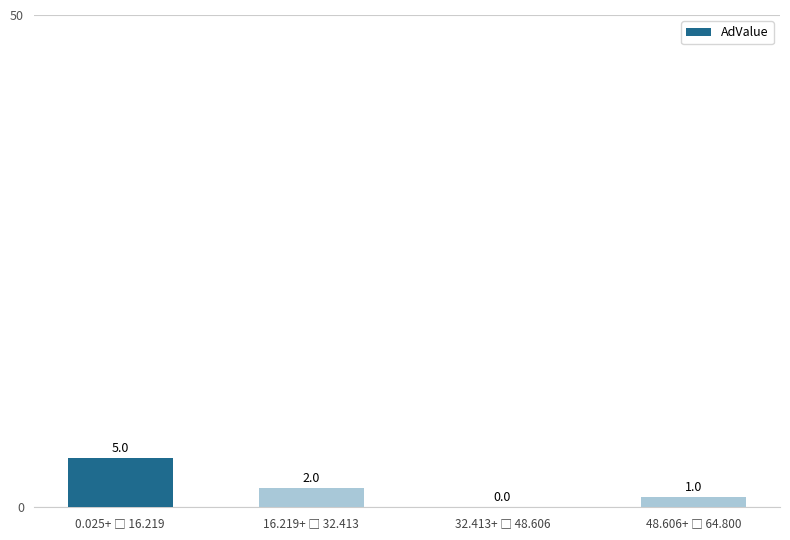

What is the sum of all values?

8